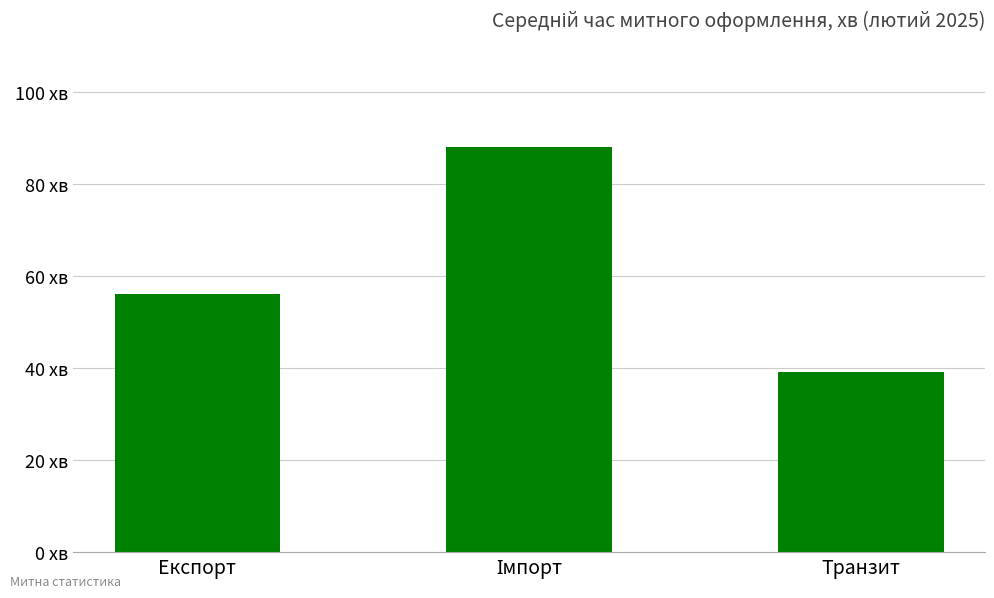

Does the chart contain any negative values?

No